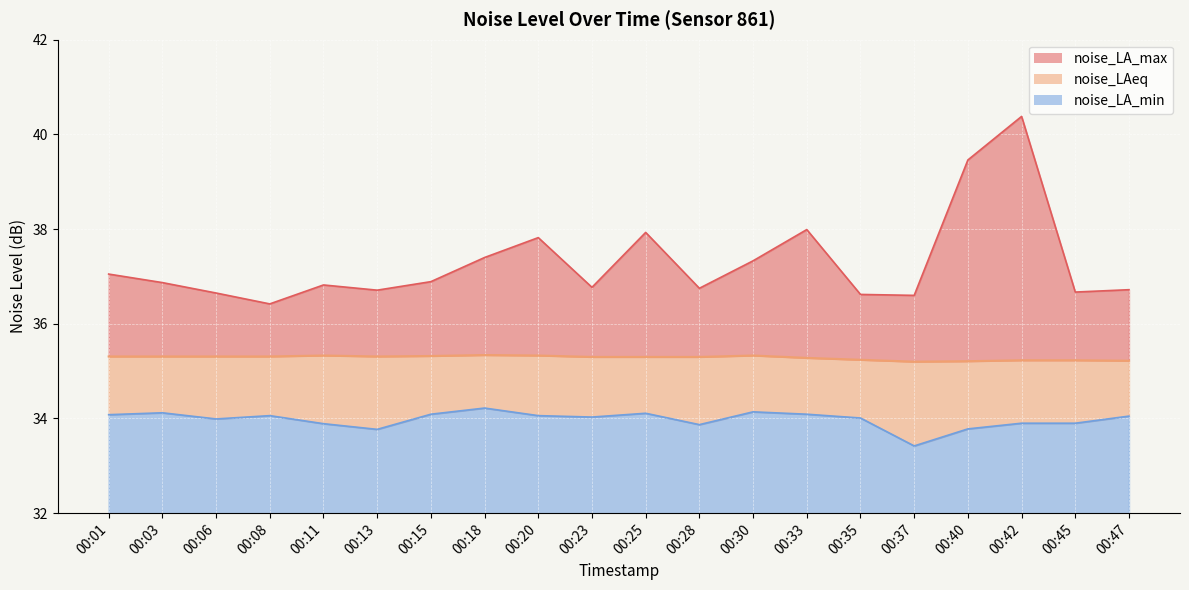

Reading left to right, list all the values displayed in this chart.

noise_LA_max: 37.0	36.9	36.6	36.4	36.8	36.7	36.9	37.4	37.8	36.8	37.9	36.8	37.3	38.0	36.6	36.6	39.5	40.4	36.7	36.7
noise_LAeq: 35.3	35.3	35.3	35.3	35.3	35.3	35.3	35.3	35.3	35.3	35.3	35.3	35.3	35.3	35.2	35.2	35.2	35.2	35.2	35.2
noise_LA_min: 34.1	34.1	34.0	34.1	33.9	33.8	34.1	34.2	34.1	34.0	34.1	33.9	34.1	34.1	34.0	33.4	33.8	33.9	33.9	34.0